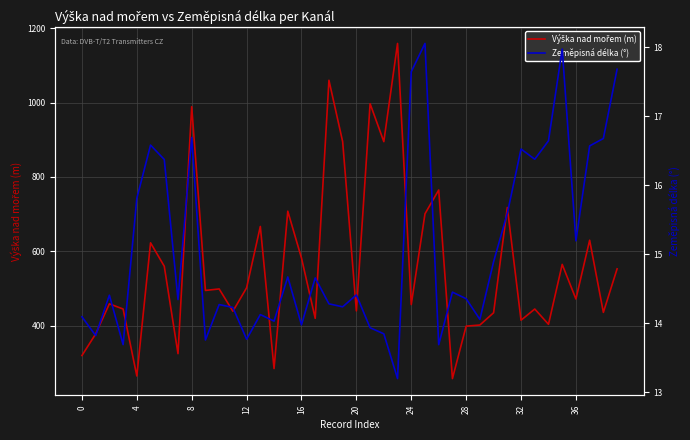

What is the maximum value for Zeměpisná délka (°)?

18.1